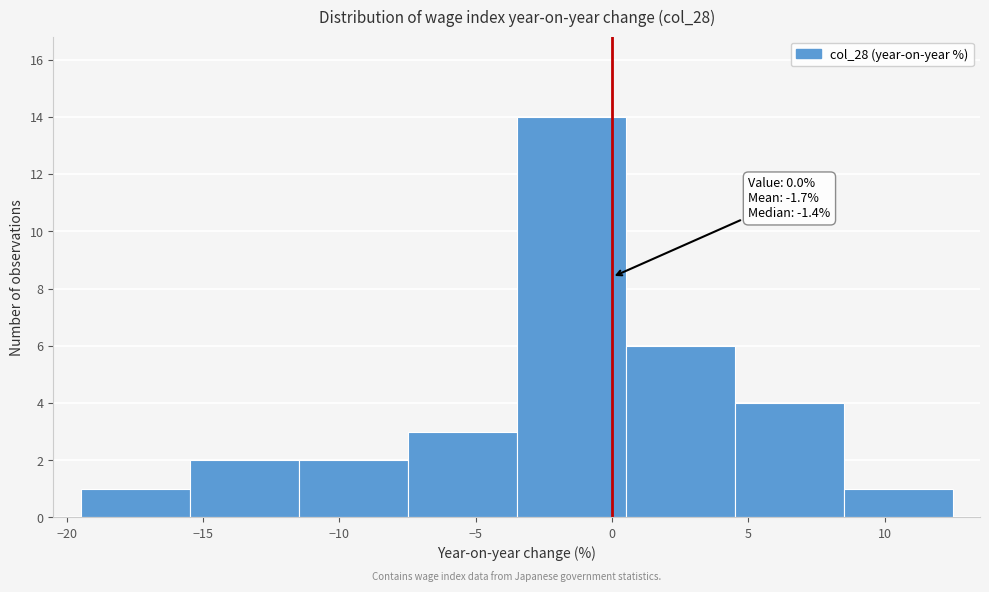

Over which range of the x-axis is the bar tallest?

-3.5 to 0.5